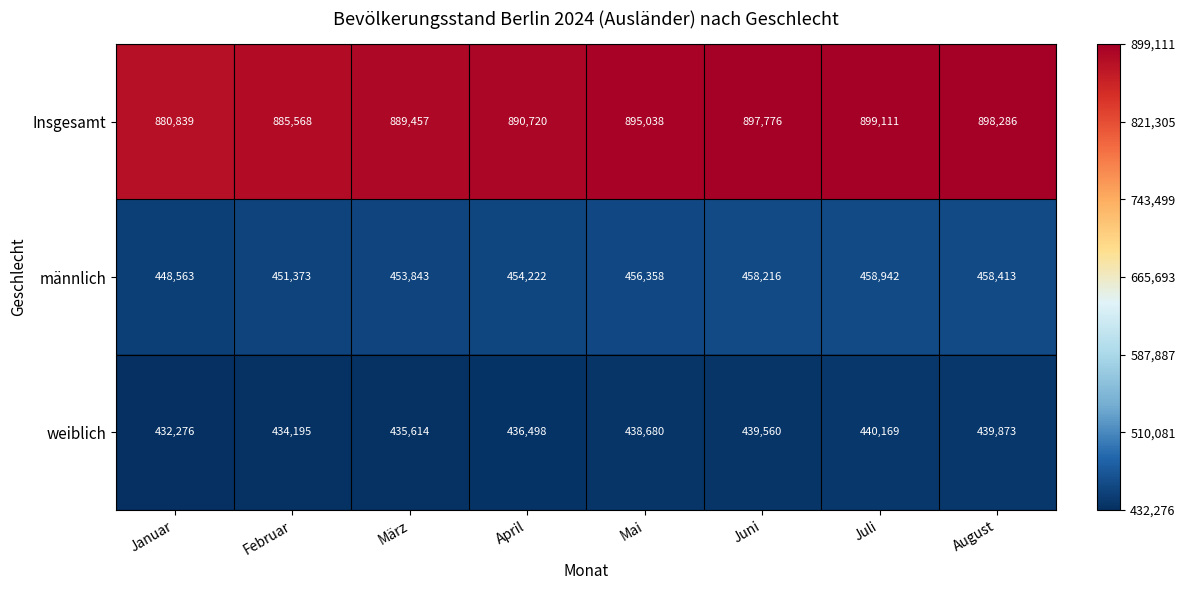

At which category is the sum across all series the highest?

Juli